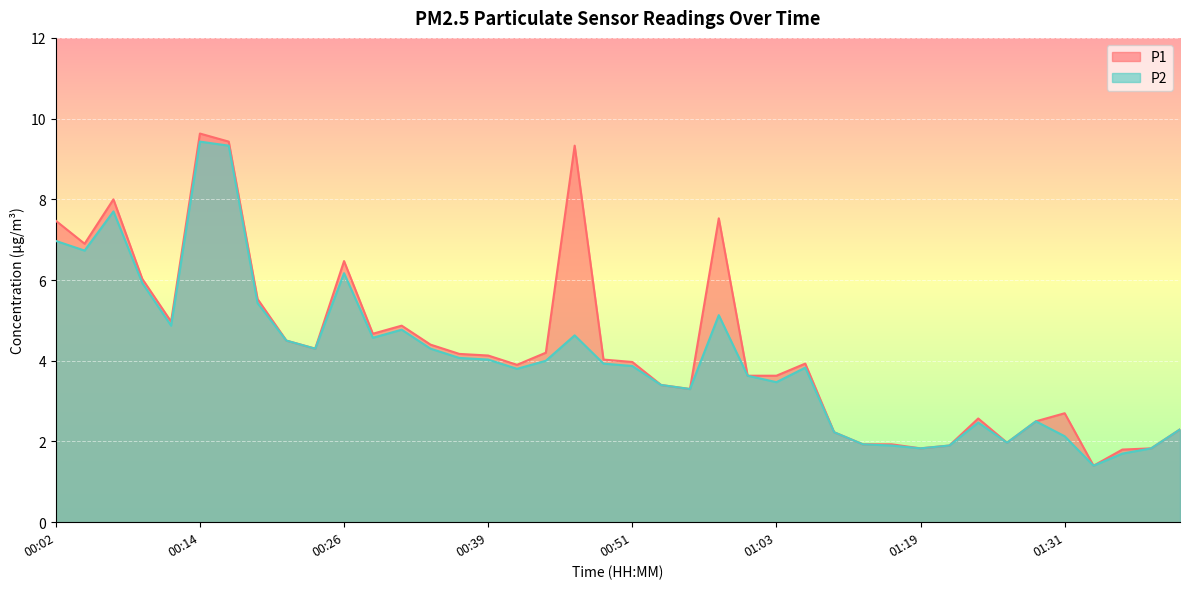

The P2 series shows 6.2 at 00:26. True or false?

True